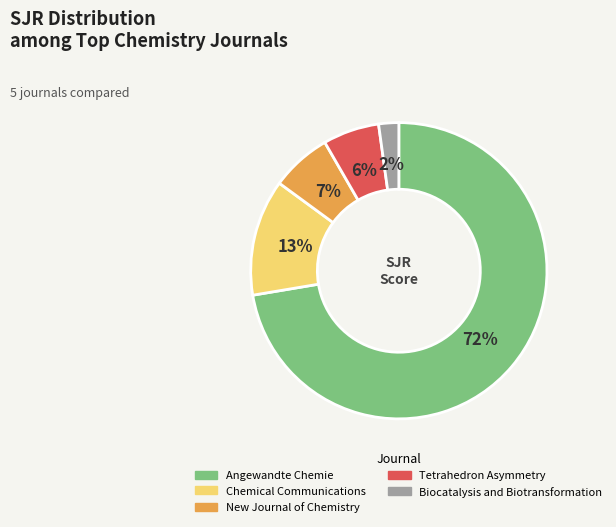

What is the smallest slice in the pie chart?

Biocatalysis and Biotransformation